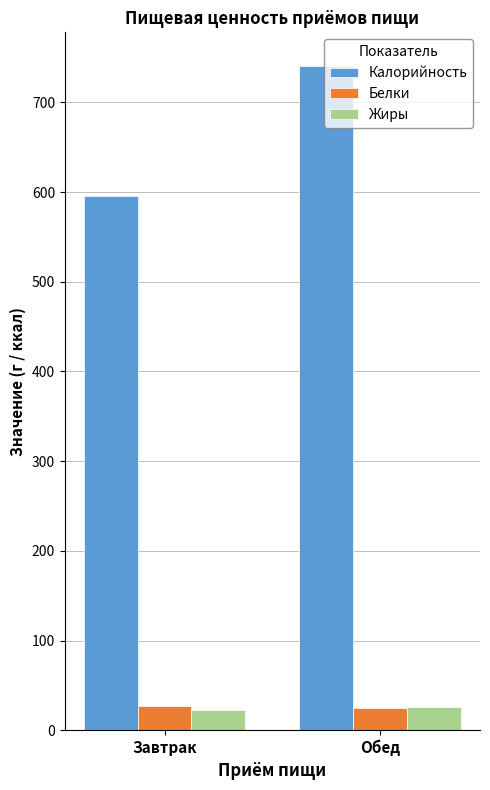

How many distinct data groups are displayed?

3